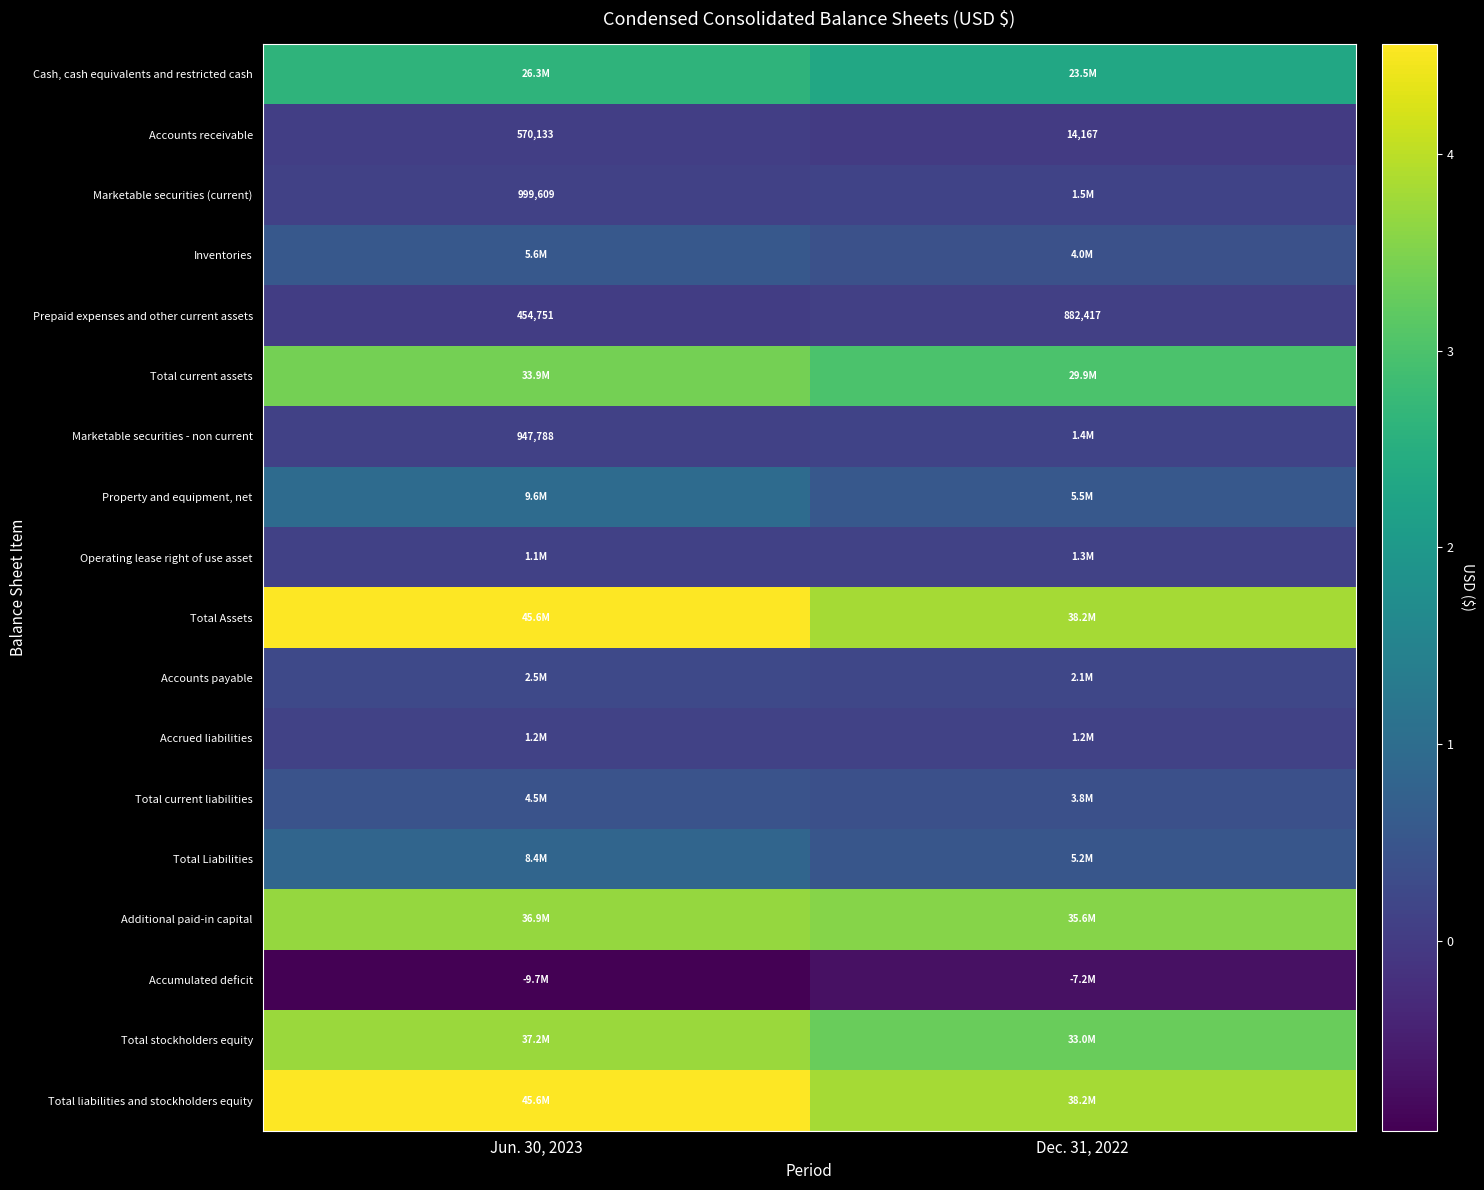

Where is Prepaid expenses and other current assets nearest to the value 668584?

Jun. 30, 2023